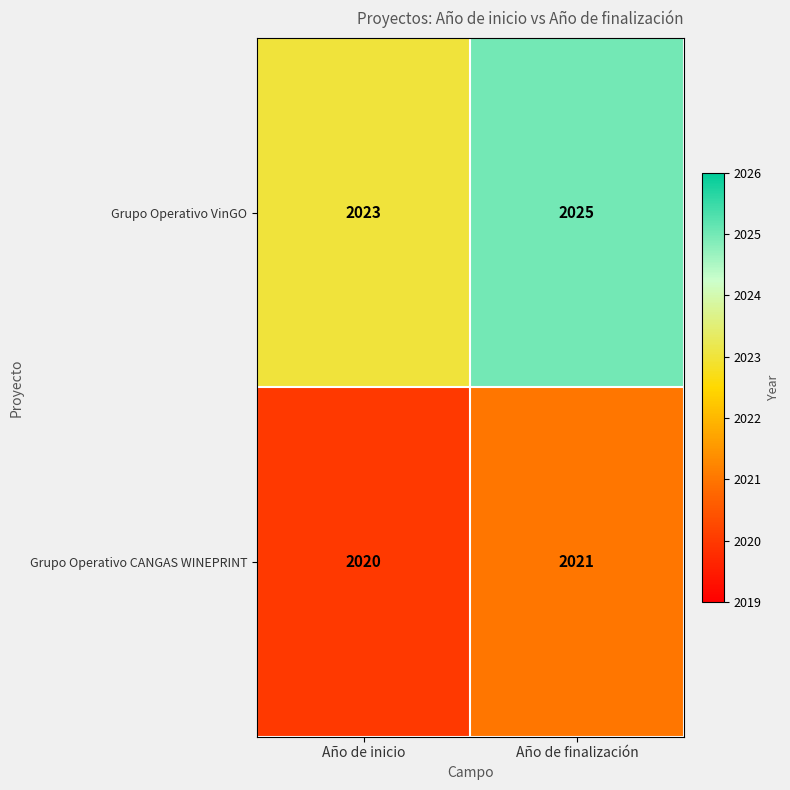

What is the approximate value of Grupo Operativo CANGAS WINEPRINT at Año de inicio?

2020